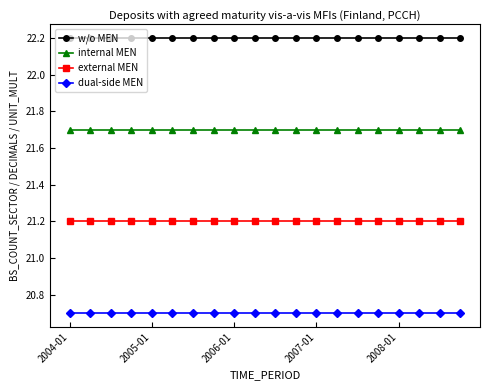

How many lines are shown in the chart?

4